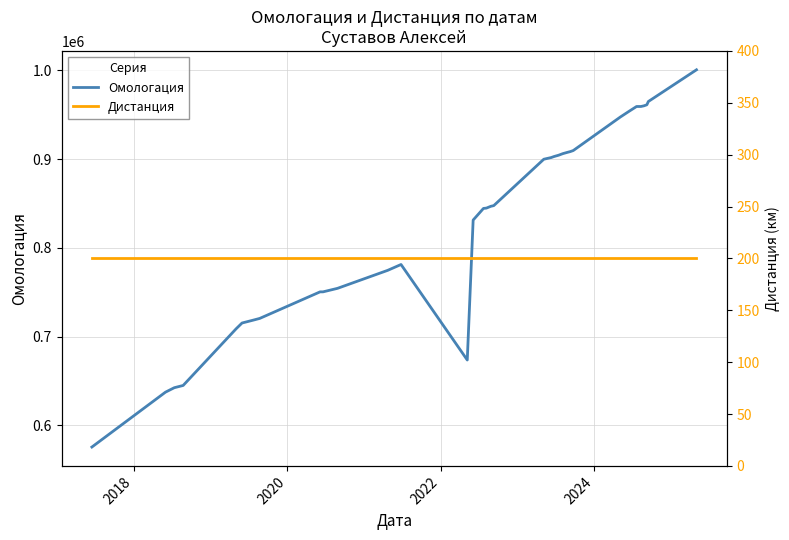

How many lines are shown in the chart?

2